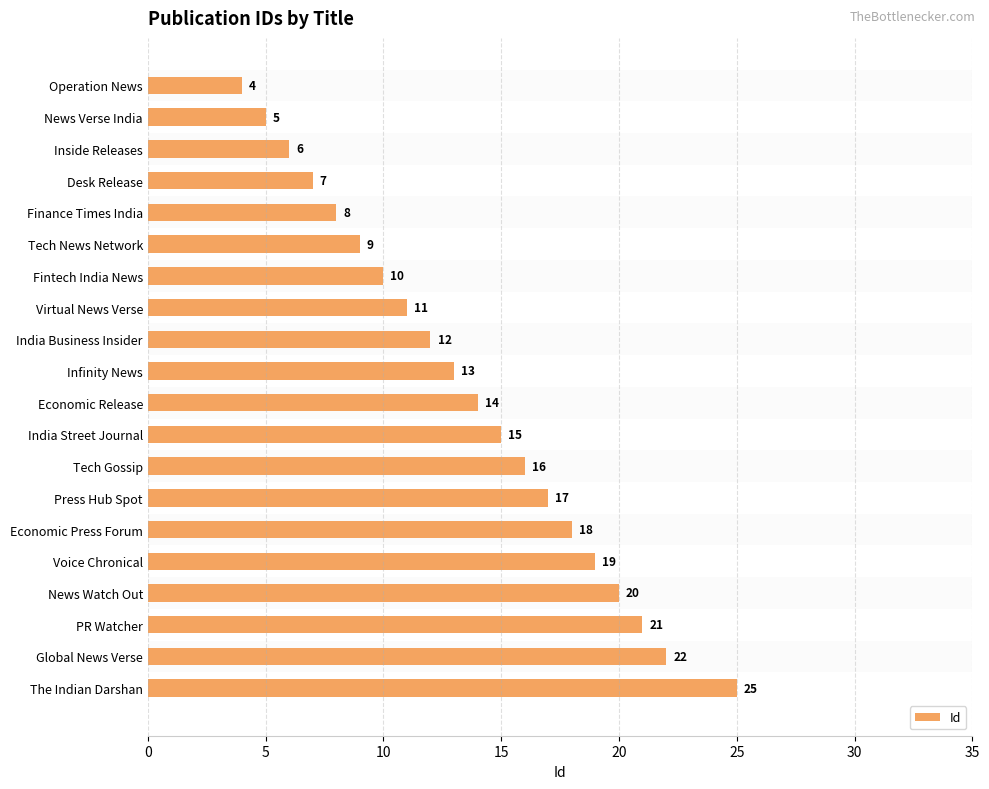

Is it true that the value at Infinity News is 13?

True